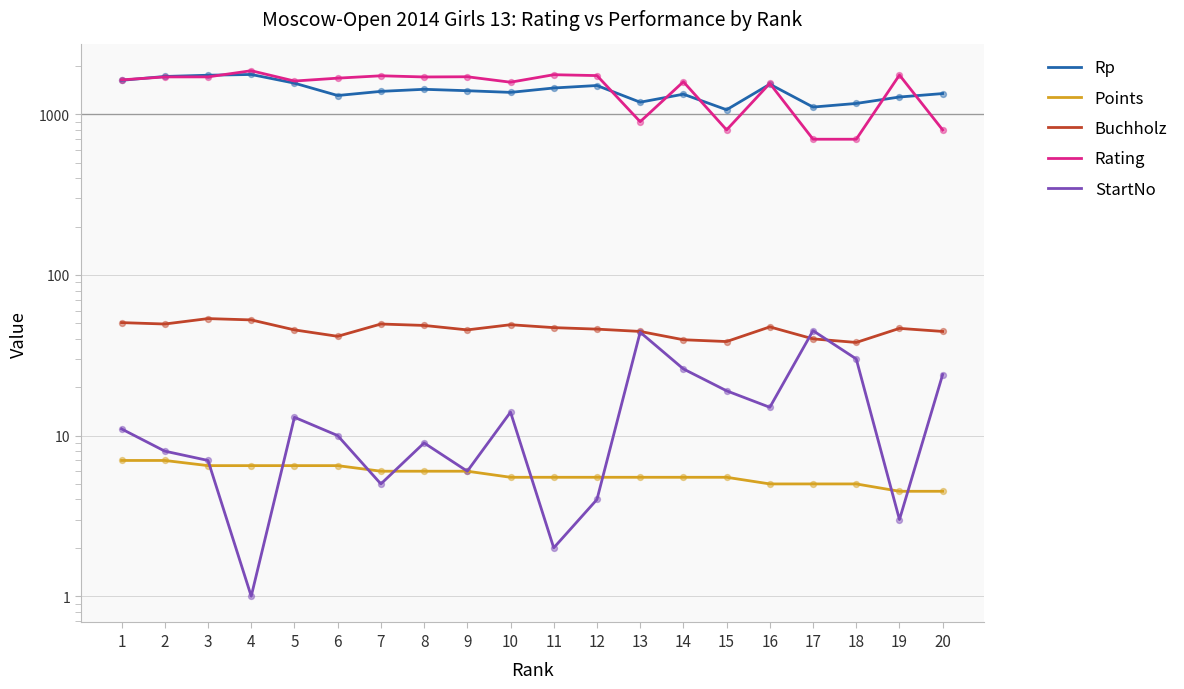

At how many categories does at least one series exceed 302?

20